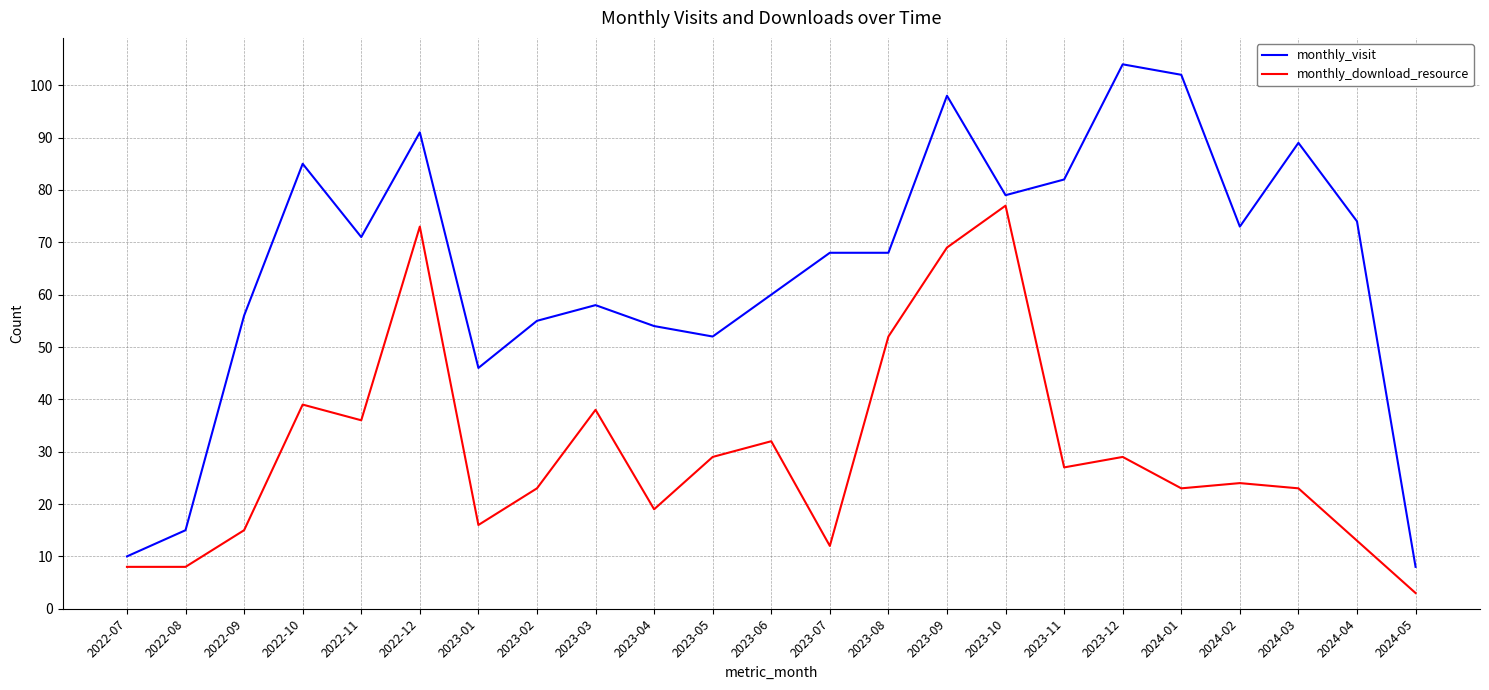

True or false: monthly_download_resource and monthly_visit cross at least once.

False